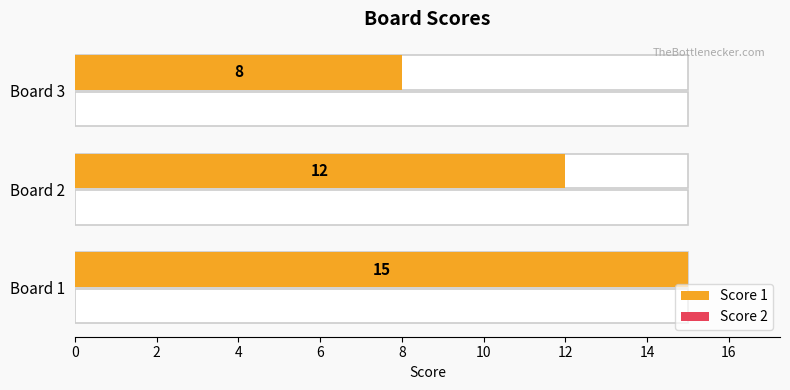

Which series changed the most between 2 and 4?

Score 1